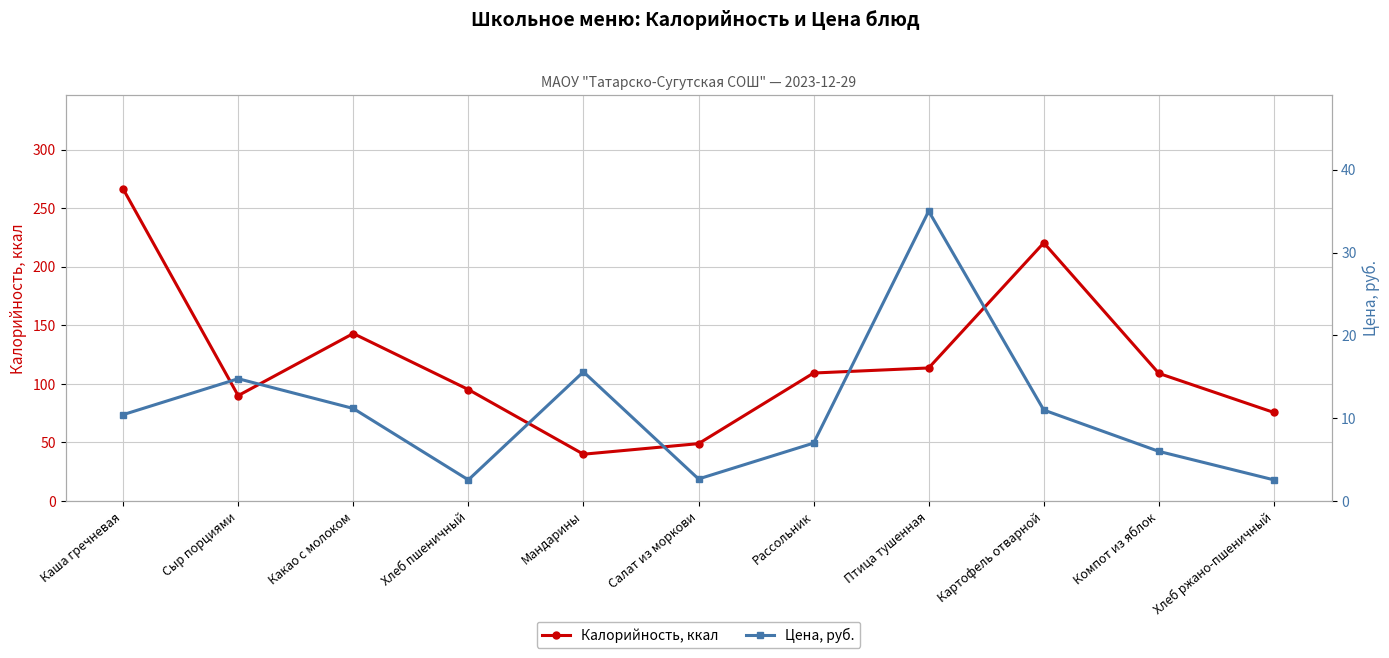

True or false: Цена, руб. and Калорийность, ккал cross at least once.

False